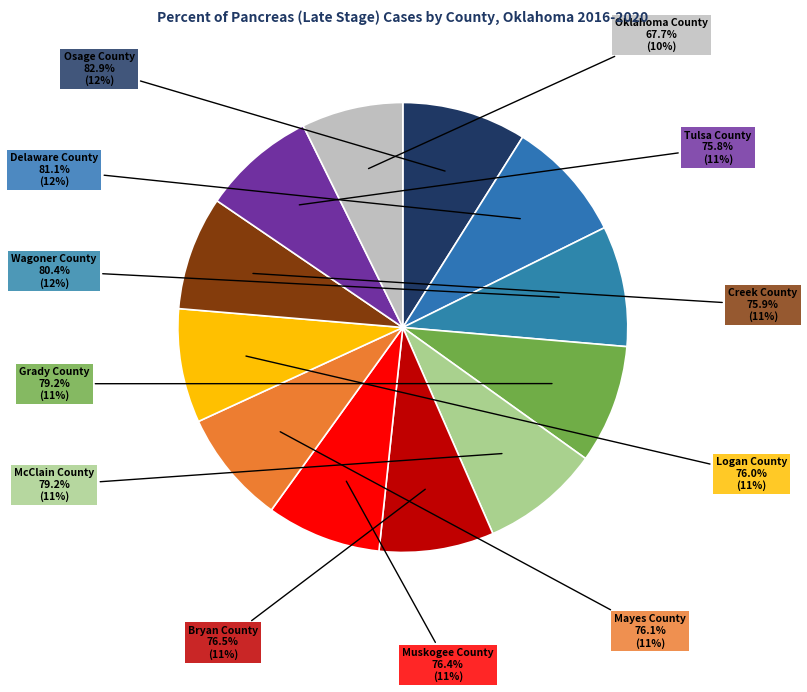

To the nearest percent, what is the difference between the largest and smallest slice percentages?

2%